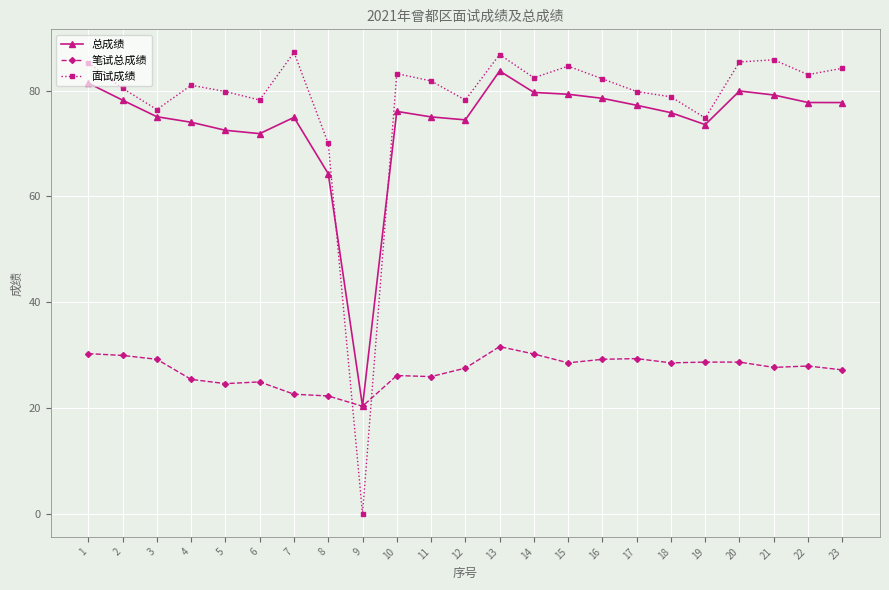

Is it true that 总成绩 equals 73.5 at 19?

True